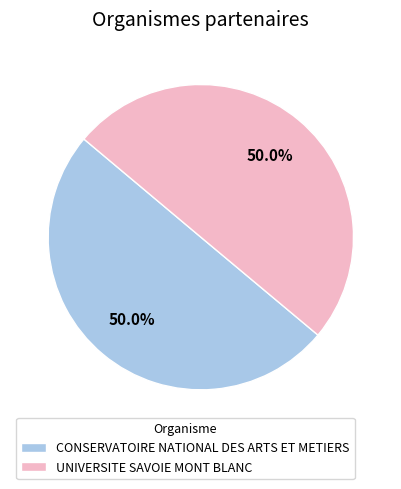

To the nearest percent, what is the average slice percentage?

50%